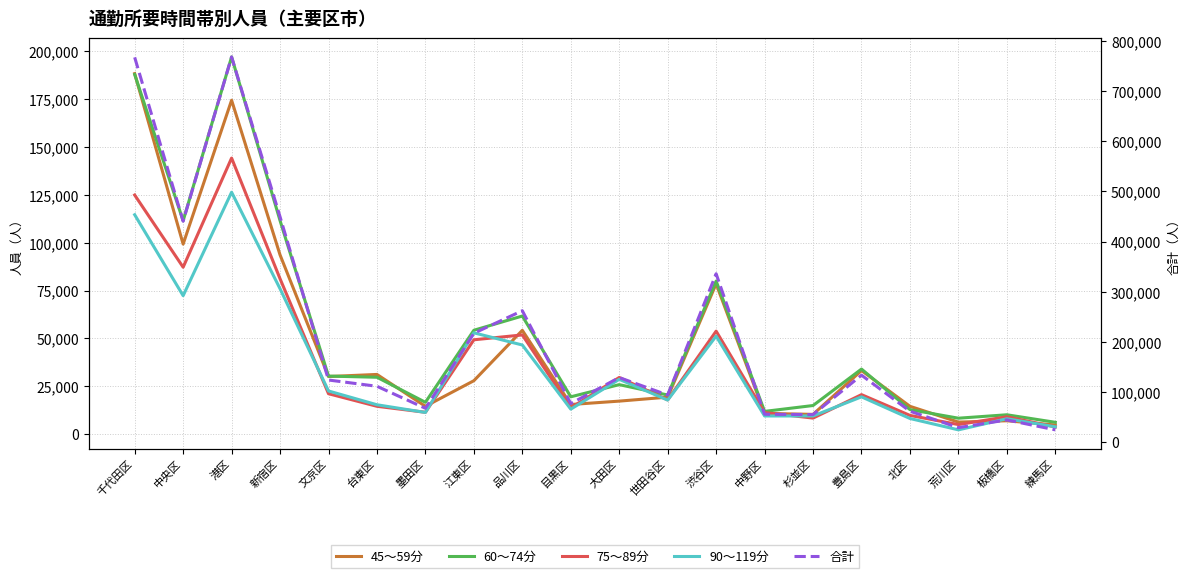

Rank the categories by 90～119分 value from highest to lowest.

港区, 千代田区, 新宿区, 中央区, 江東区, 渋谷区, 品川区, 大田区, 文京区, 豊島区, 世田谷区, 台東区, 目黒区, 墨田区, 杉並区, 中野区, 北区, 板橋区, 練馬区, 荒川区